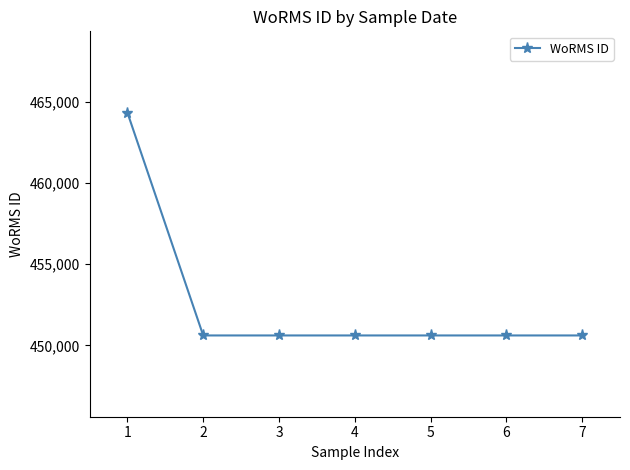

Does the chart have visible grid lines?

No